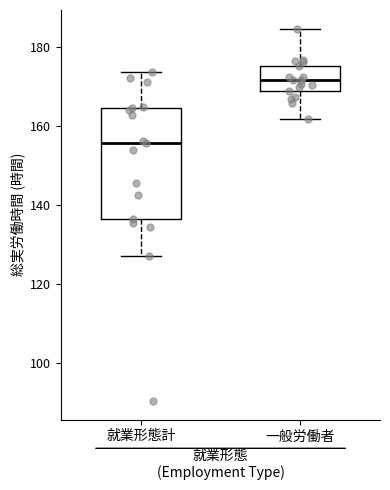

Reading left to right, read every box against the y-axis: the position of its median line, the range the box covers, and the ends of its whiskers. The values are not printed on the chart, so give them approximately, as read against the axis.

就業形態計: median 156, box 136 to 164, whiskers 126 to 174
一般労働者: median 172, box 168 to 176, whiskers 162 to 184